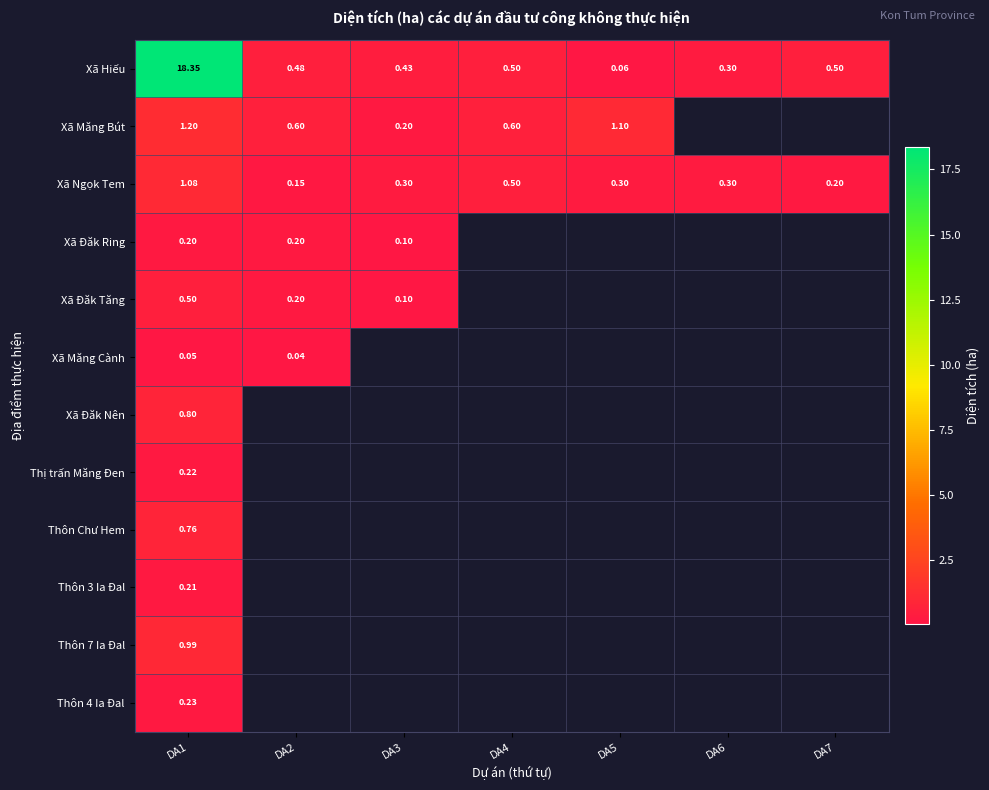

What is the difference between the maximum and minimum values in the Xã Hiếu series?

18.3